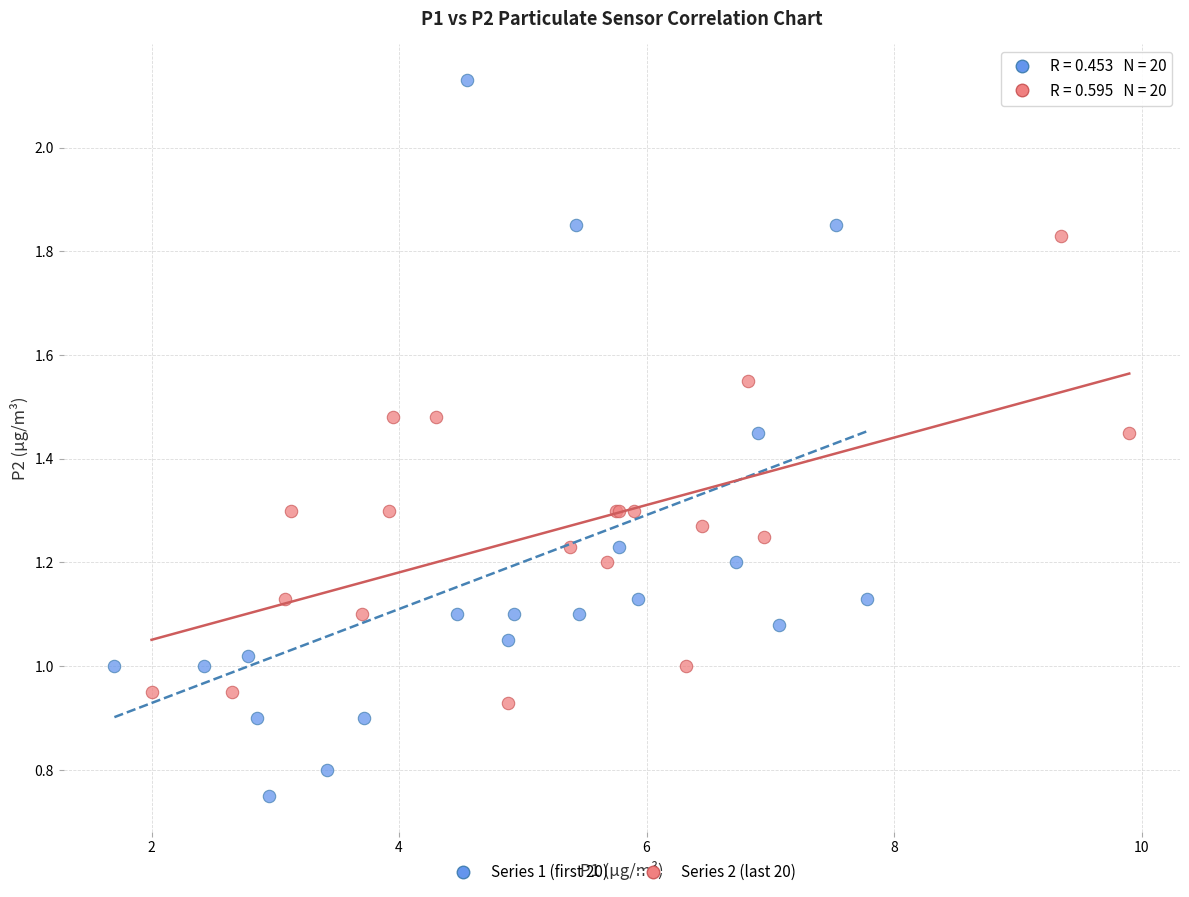

Which series reaches the maximum Y coordinate?

Series 1 (first 20)